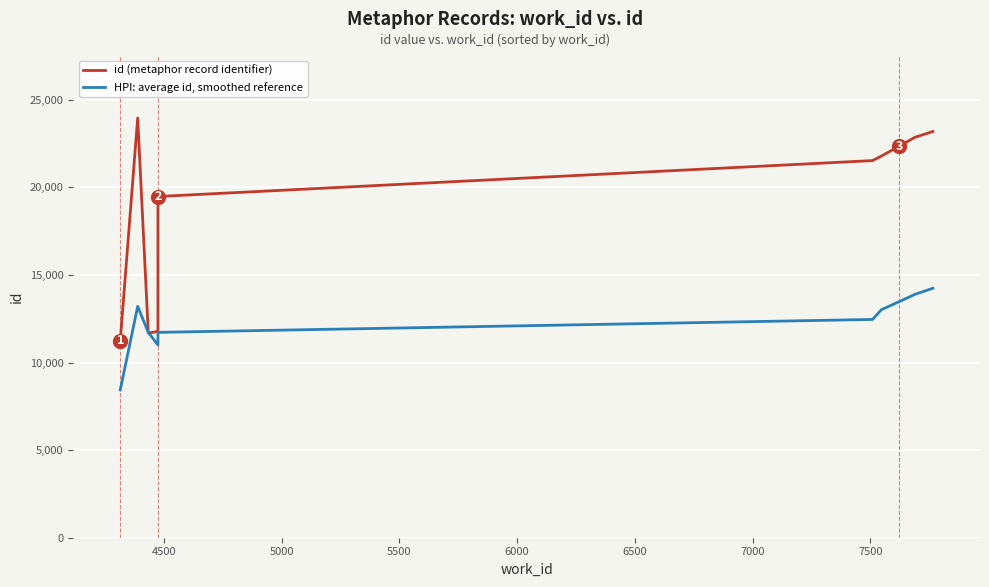

List the series in order of their overall mean, highest first.

id (metaphor record identifier), HPI: average id, smoothed reference